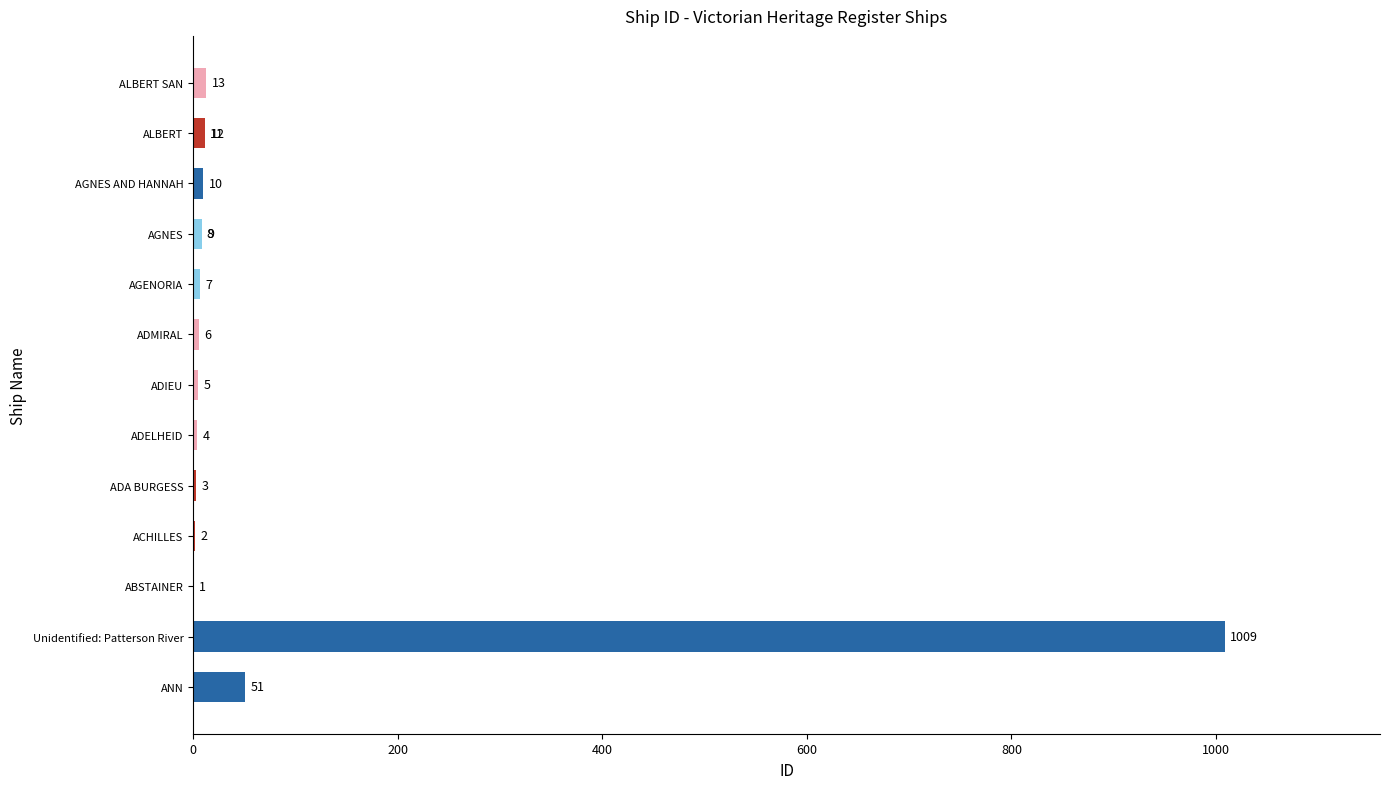

Is it true that the value at 8 is 7?

True